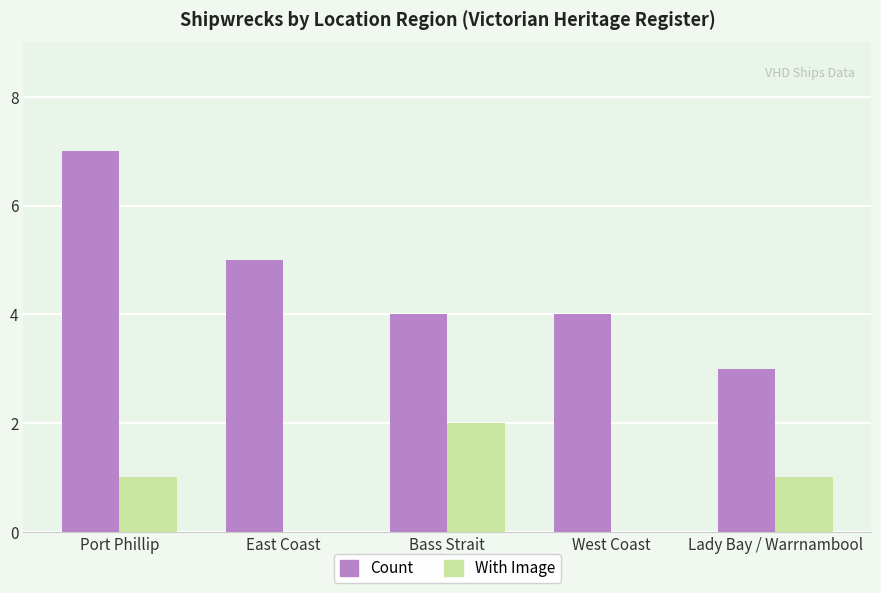

Which category has the highest value in the Count series?

Port Phillip